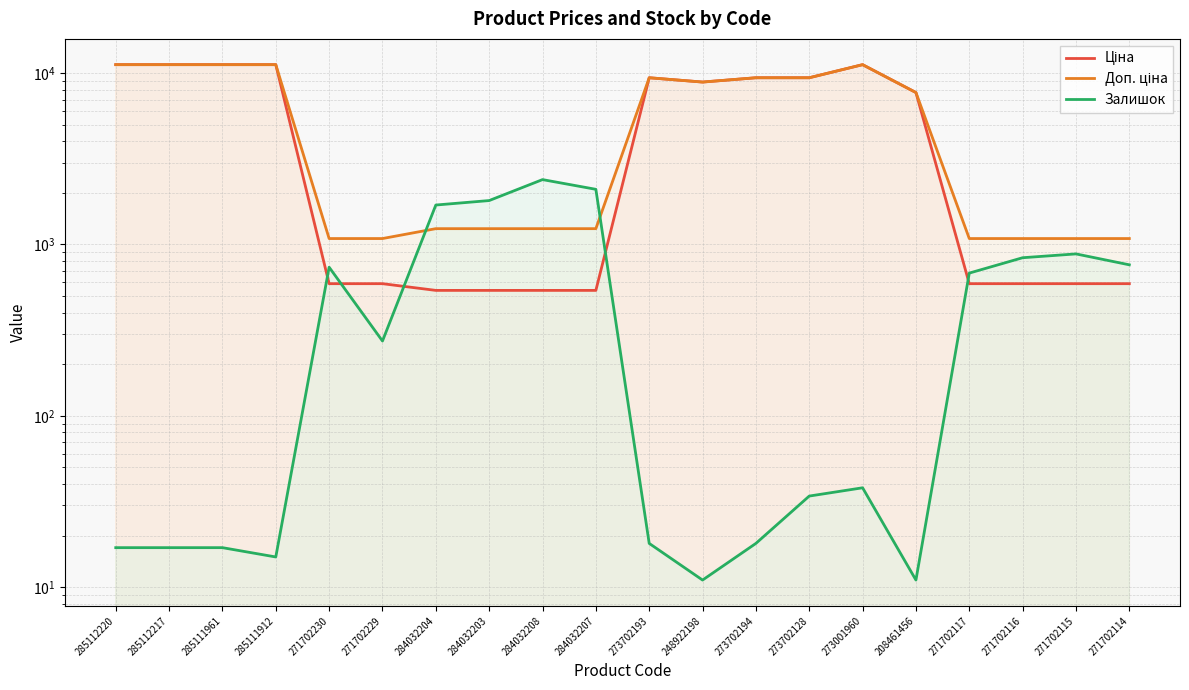

Reading left to right, list all the values displayed in this chart.

Ціна: 285112220=11188.2	285112217=11188.2	285111961=11188.2	285111912=11188.2	271702230=589.9	271702229=589.9	284032204=539.0	284032203=539.0	284032208=539.0	284032207=539.0	273702193=9384.0	248922198=8856.7	273702194=9384.0	273702128=9384.0	273001960=11188.2	208461456=7693.1	271702117=589.9	271702116=589.9	271702115=589.9	271702114=589.9
Доп. ціна: 285112220=11188.2	285112217=11188.2	285111961=11188.2	285111912=11188.2	271702230=1081.7	271702229=1081.7	284032204=1235.4	284032203=1235.4	284032208=1235.4	284032207=1235.4	273702193=9384.0	248922198=8856.7	273702194=9384.0	273702128=9384.0	273001960=11188.2	208461456=7693.1	271702117=1081.7	271702116=1081.7	271702115=1081.7	271702114=1081.7
Залишок: 285112220=17.0	285112217=17.0	285111961=17.0	285111912=15.0	271702230=736.0	271702229=273.0	284032204=1697.0	284032203=1802.0	284032208=2388.0	284032207=2096.0	273702193=18.0	248922198=11.0	273702194=18.0	273702128=34.0	273001960=38.0	208461456=11.0	271702117=680.0	271702116=836.0	271702115=880.0	271702114=760.0